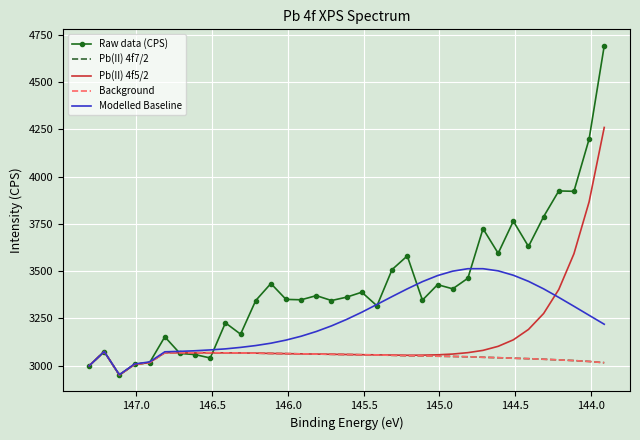

True or false: Modelled Baseline has more than 0 interior local peaks.

True